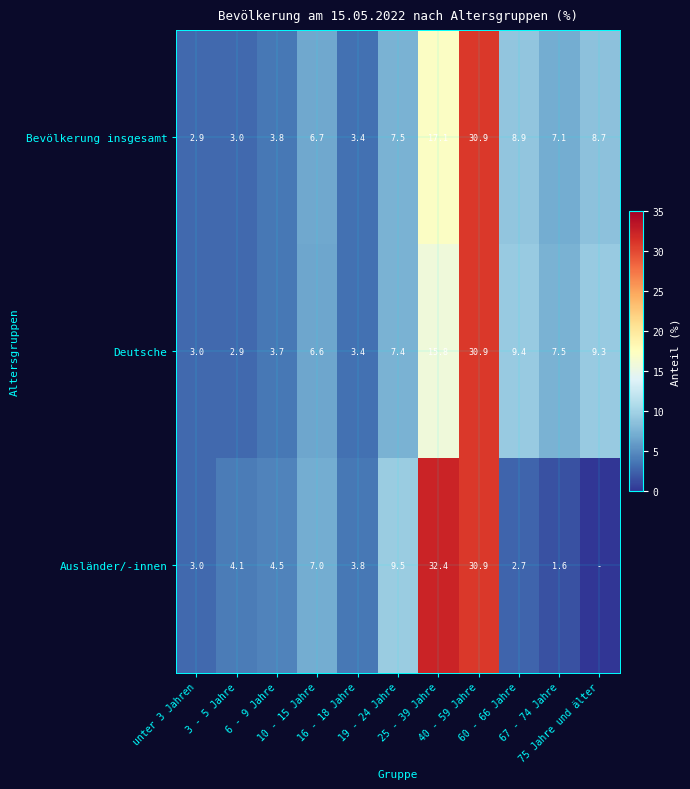

Is the value of Bevölkerung insgesamt at 6 - 9 Jahre greater than the value of Ausländer/-innen at 10 - 15 Jahre?

No